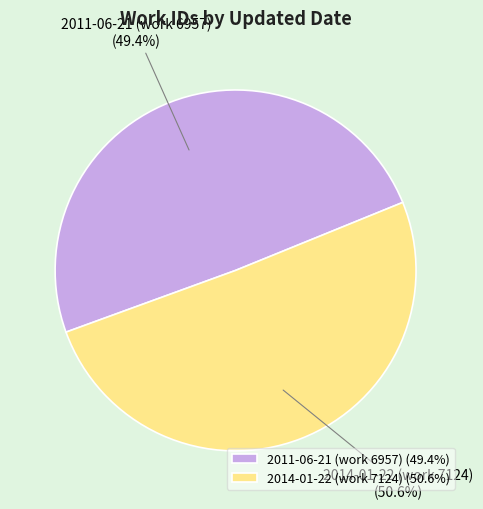

To the nearest percent, what is the combined percentage of 2011-06-21 (work 6957) and 2014-01-22 (work 7124)?

100%